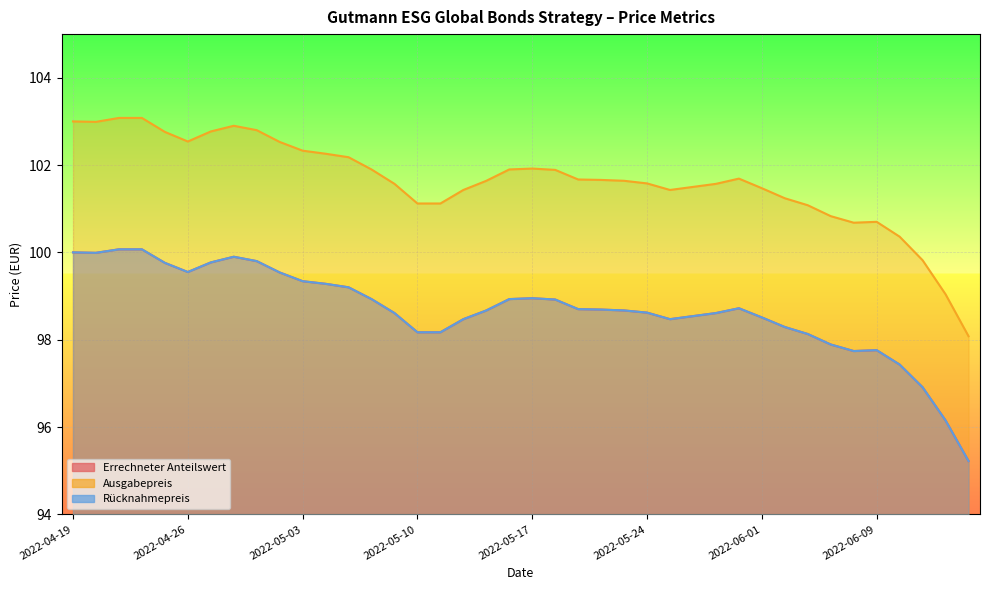

Is the value of Ausgabepreis at 2022-05-04 greater than the value of Rücknahmepreis at 2022-05-23?

Yes